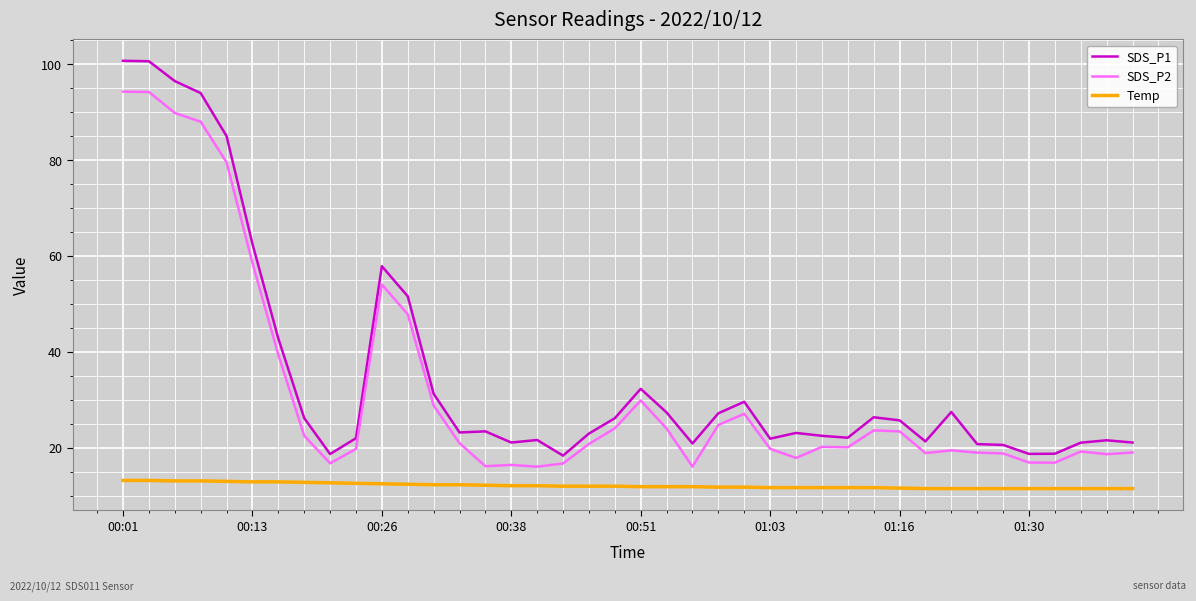

Which series has the widest spread of values?

SDS_P1